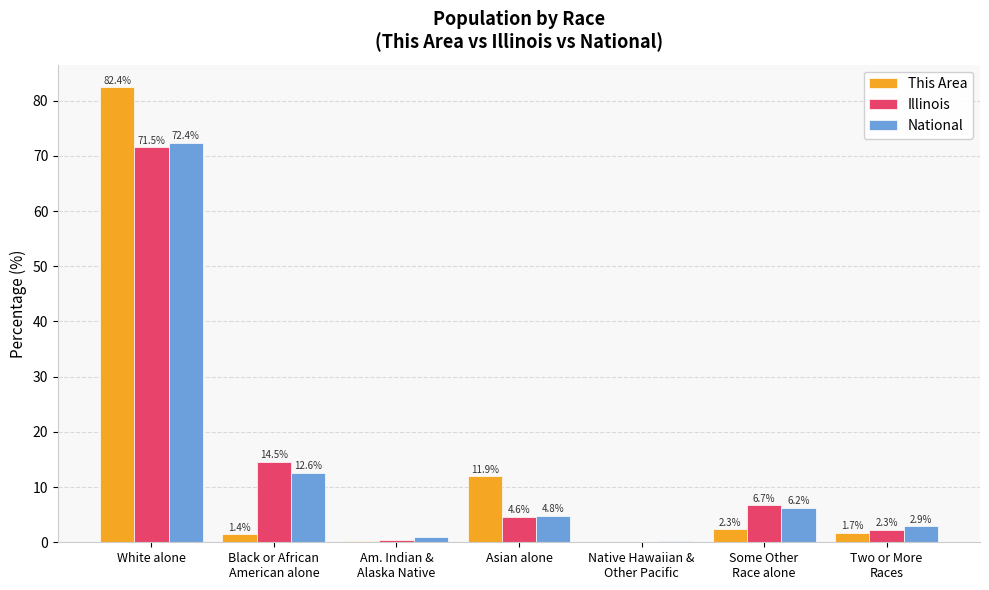

At which category is the sum across all series the highest?

White alone